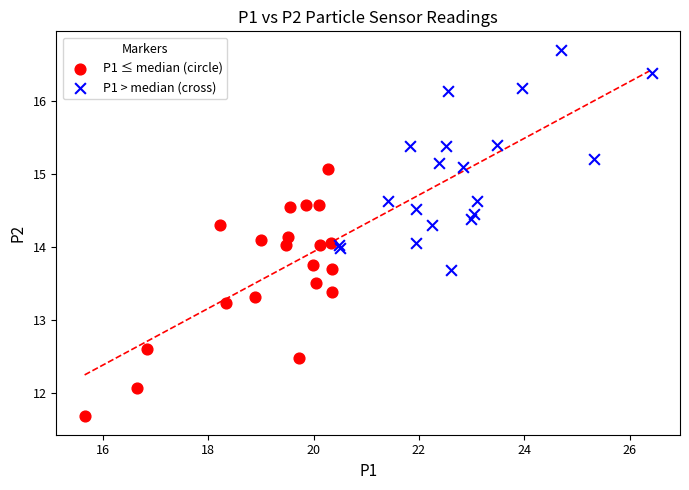

Which series contains the lowest Y value?

P1 ≤ median (circle)